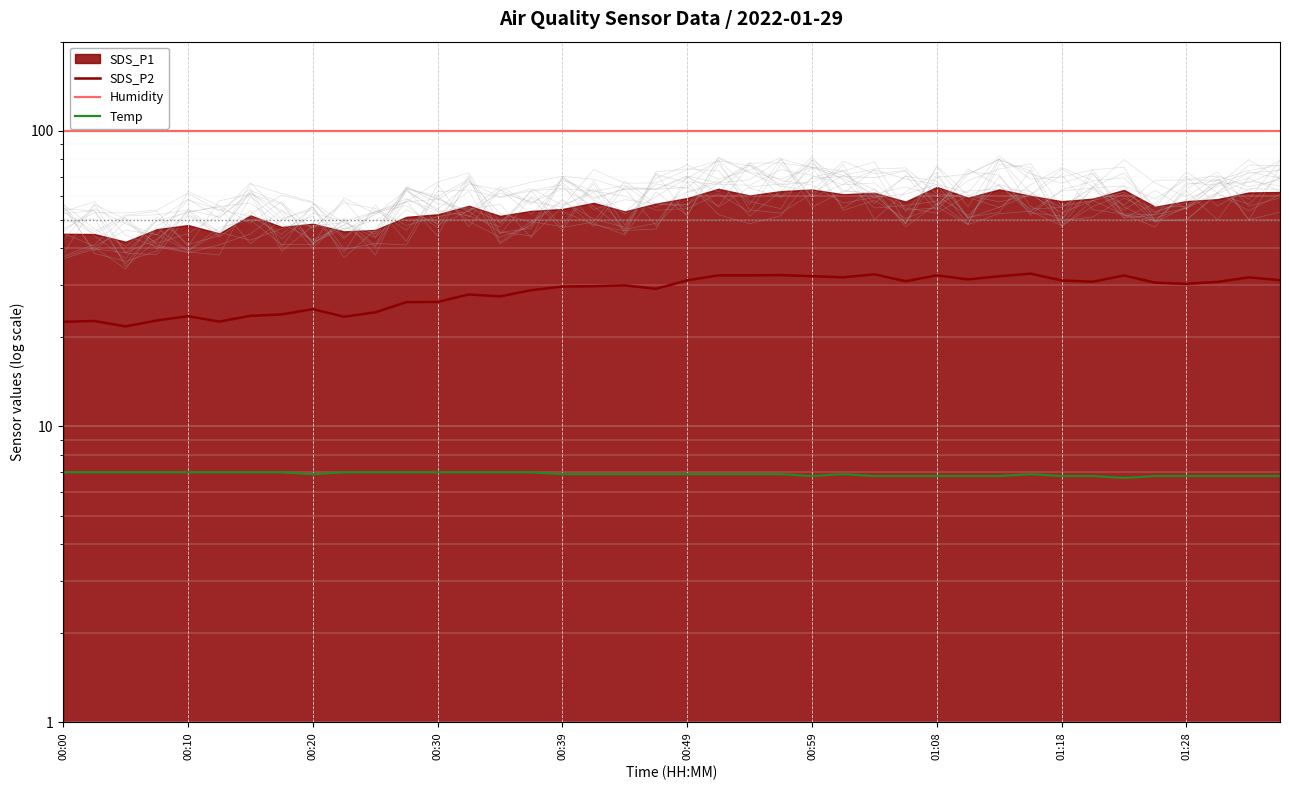

At which label does Humidity reach its minimum?

00:00